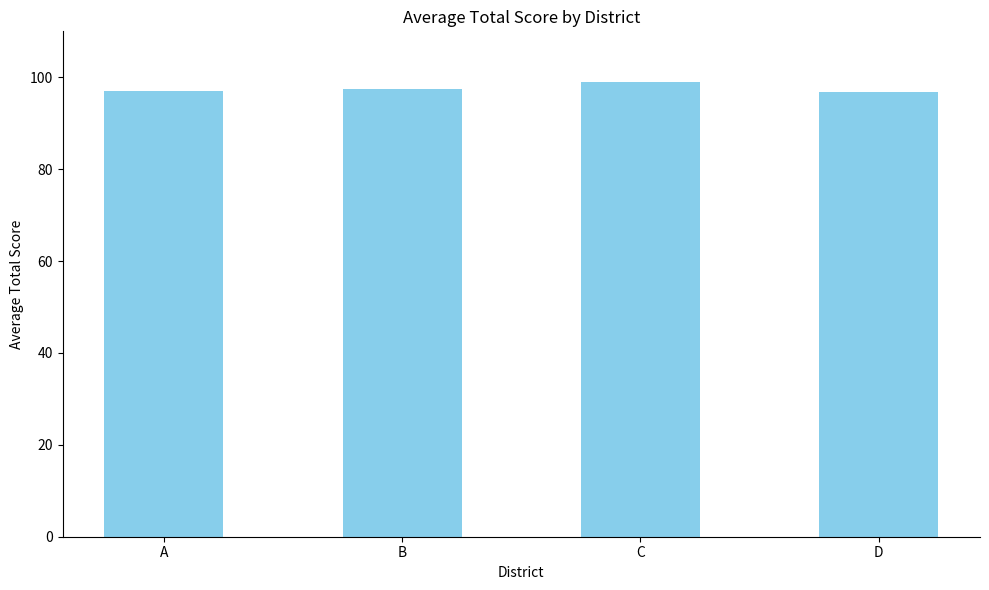

How many distinct data groups are displayed?

1